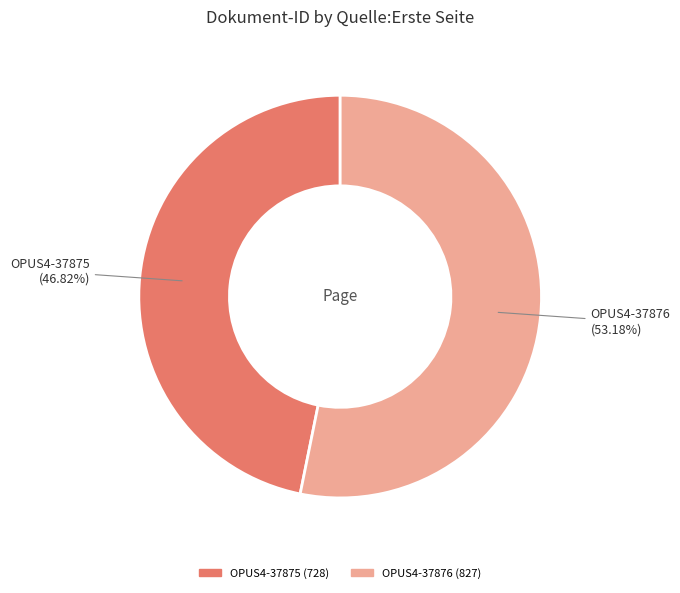

Which slice is the smallest?

OPUS4-37875